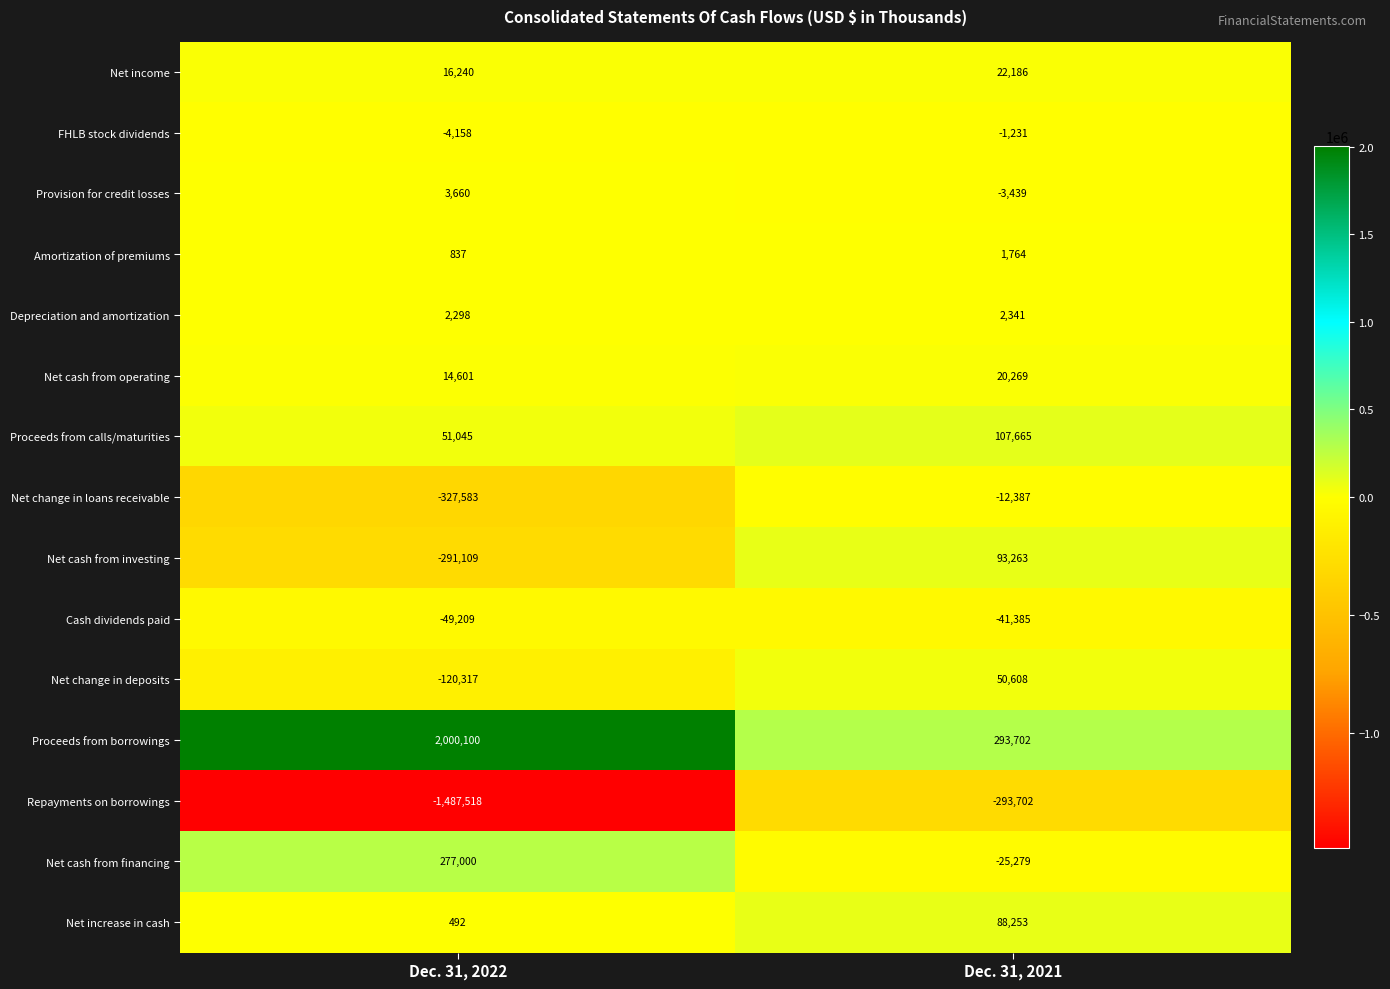

How many data points does each series have?

2